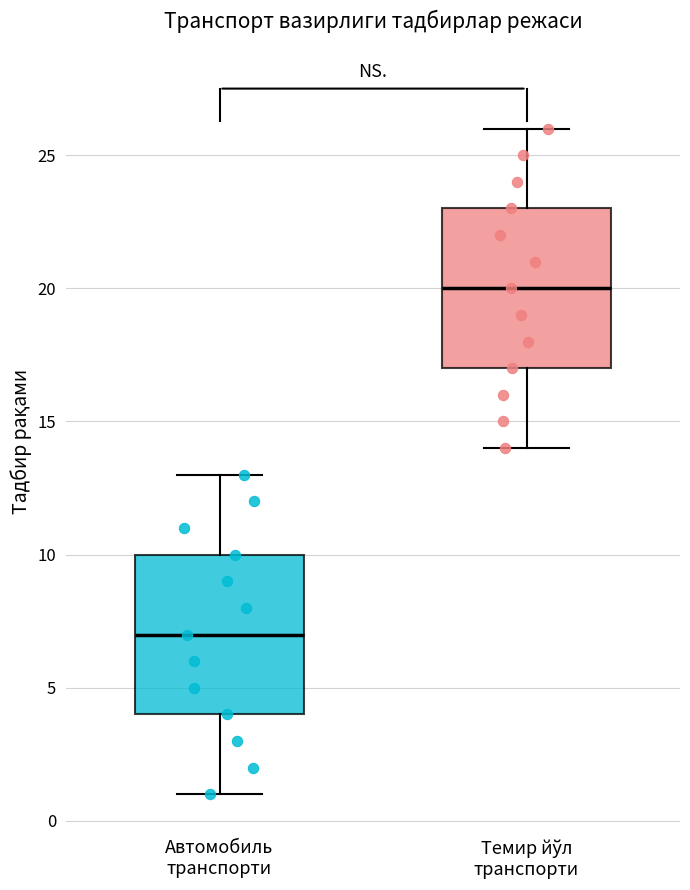

Which box's median line is the highest?

Темир йўл транспорти